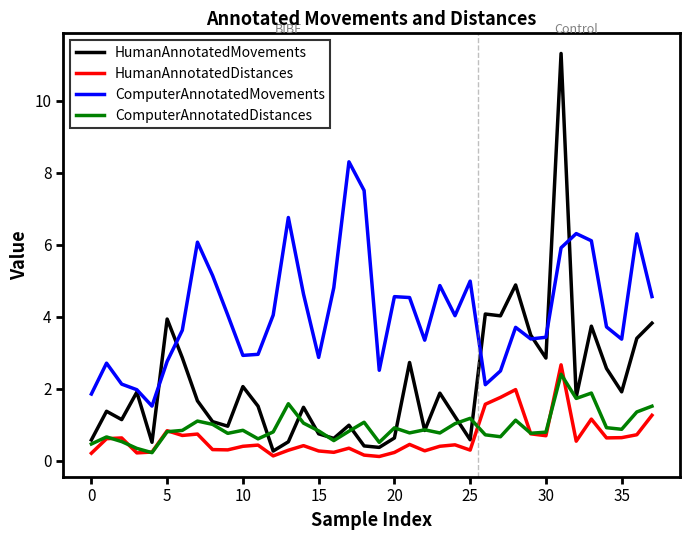

True or false: HumanAnnotatedMovements and ComputerAnnotatedMovements cross at least once.

True